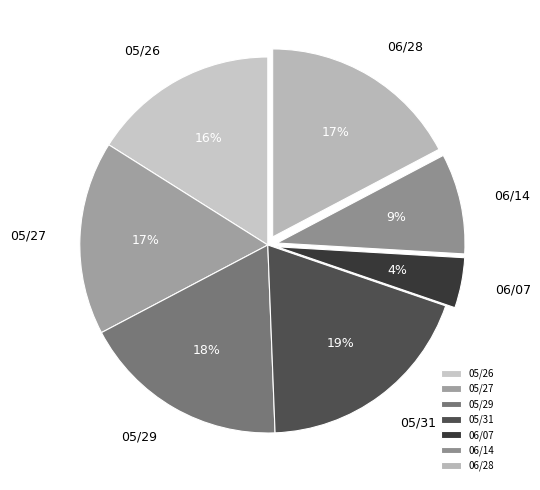

Which has a higher value, 06/07 or 05/26?

05/26